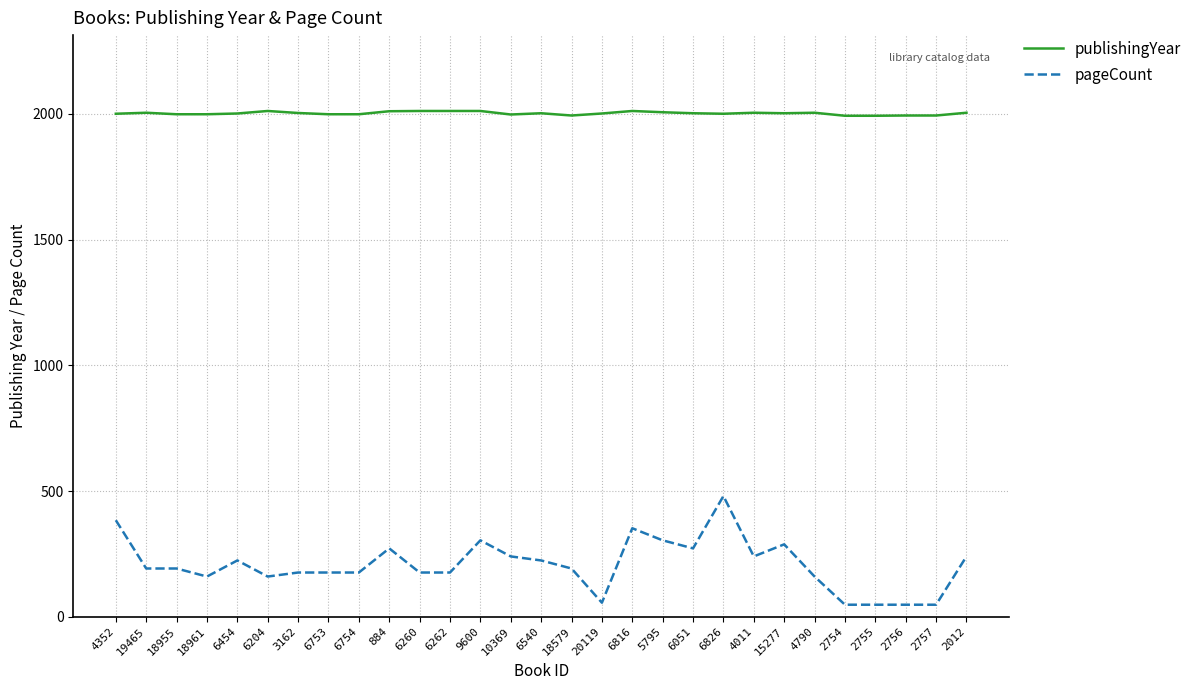

What is the difference between the maximum and minimum values in the pageCount series?

432